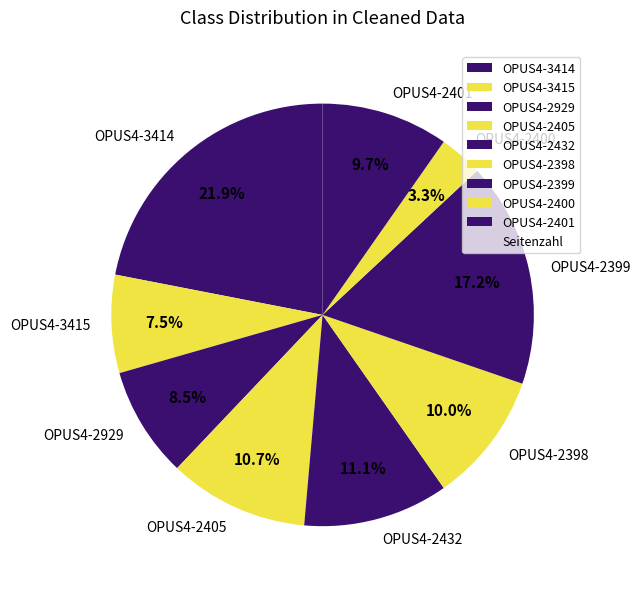

To the nearest percent, what portion does OPUS4-3414 represent?

22%